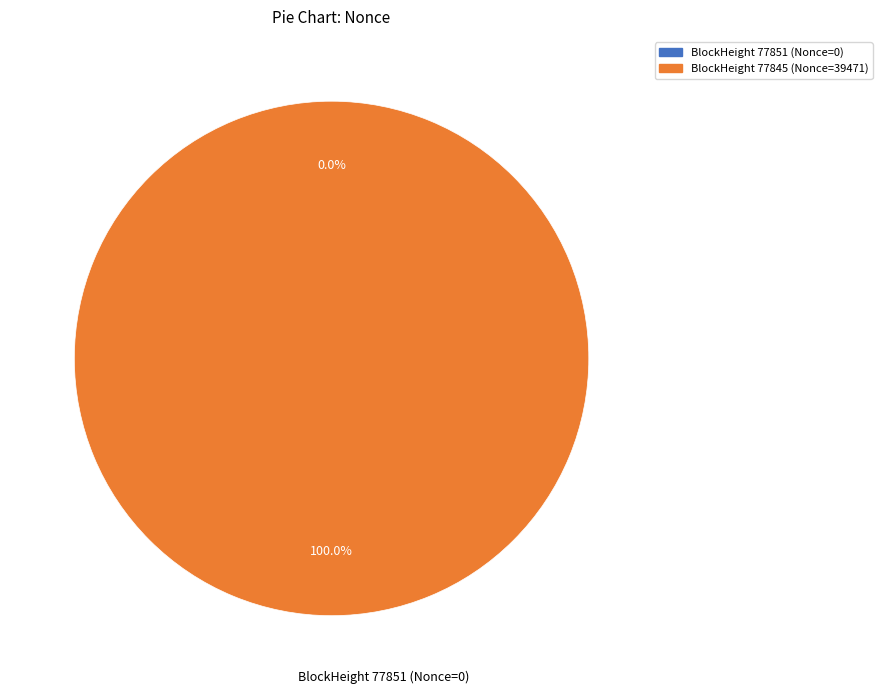

To the nearest percent, what is the difference between the 77851 and 77845 slice percentages?

100%